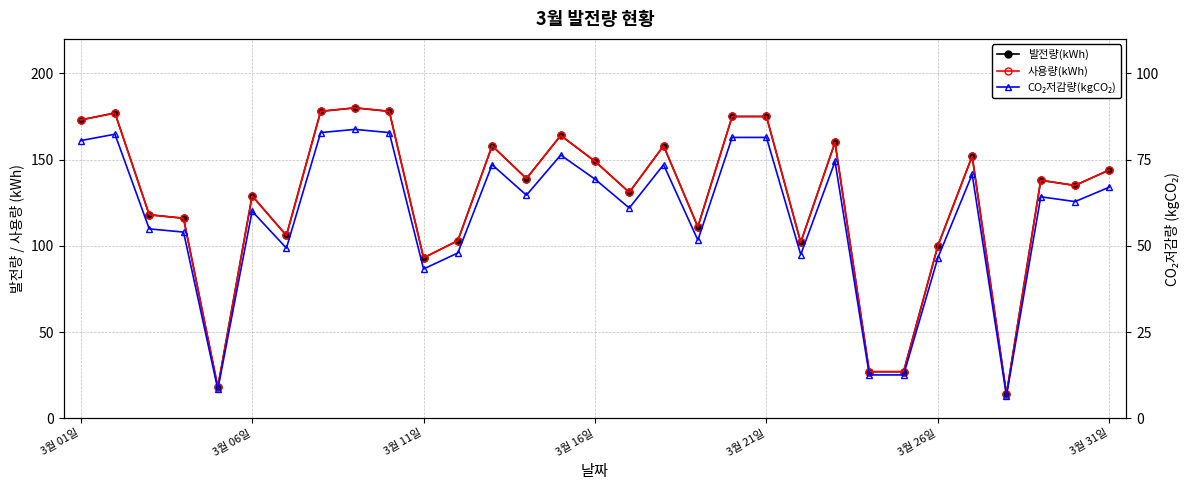

What is the value of the CO₂저감량(kgCO₂) point at the 31st from the left?

67.0